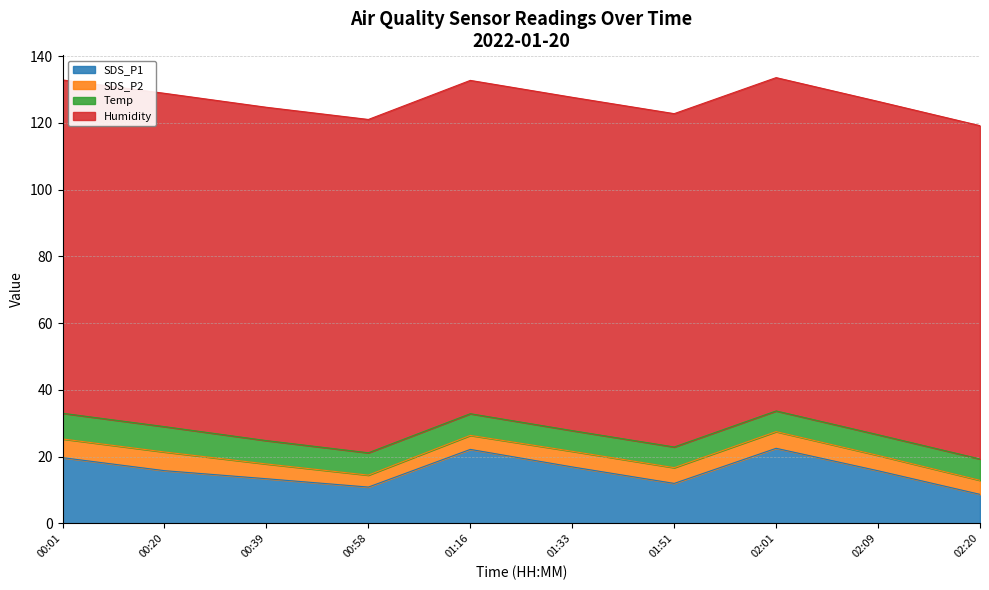

Does the chart have visible grid lines?

Yes